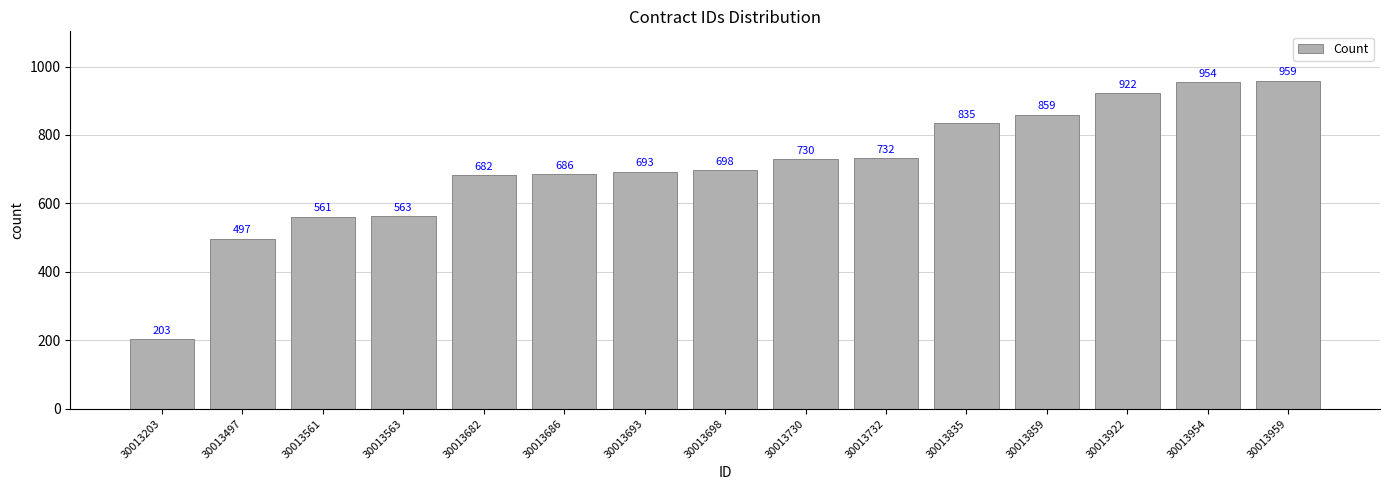

List the labels in order of value, largest first.

30013959, 30013954, 30013922, 30013859, 30013835, 30013732, 30013730, 30013698, 30013693, 30013686, 30013682, 30013563, 30013561, 30013497, 30013203